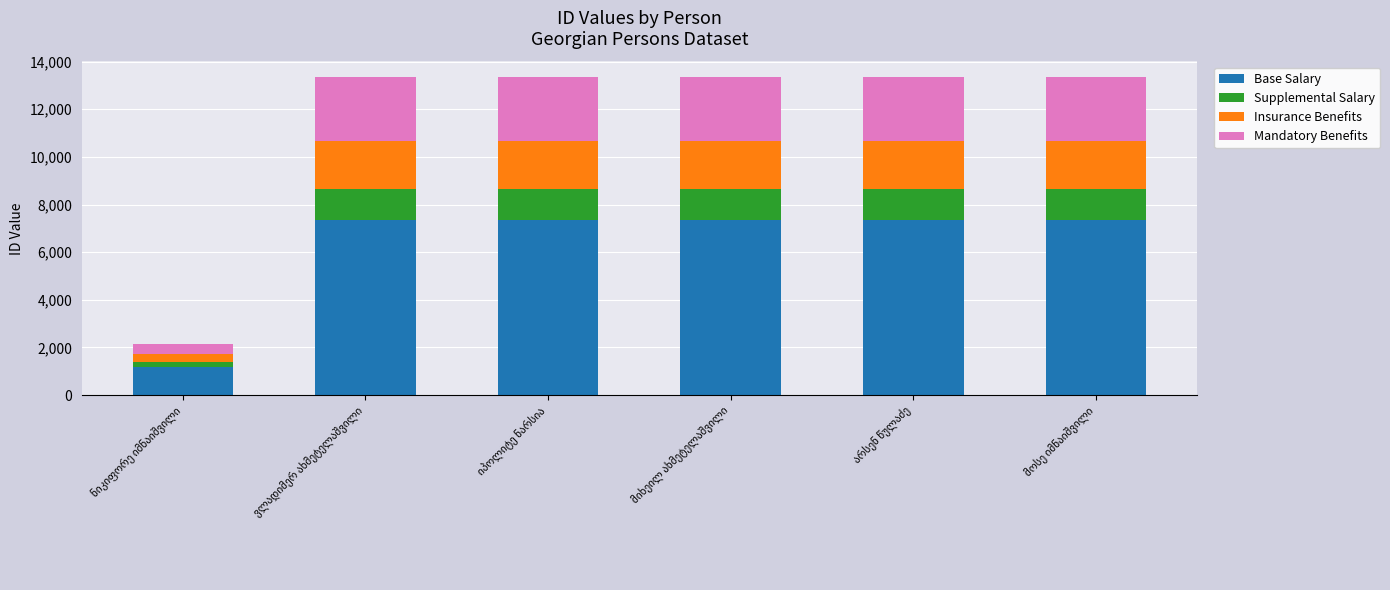

What is the lowest value of the Base Salary series?

1177